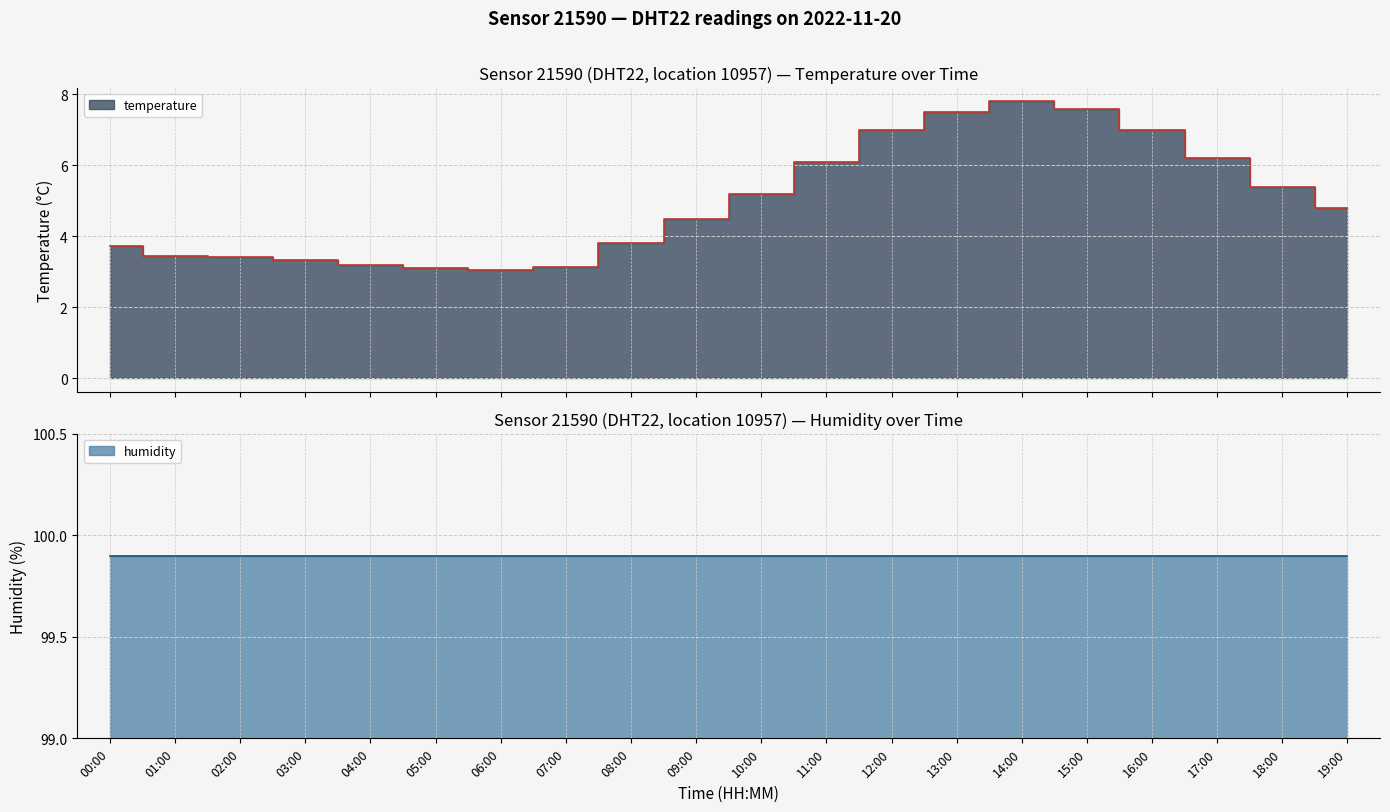

Approximately how many times larger is the value at 19:00 compared to 00:00?

1.3